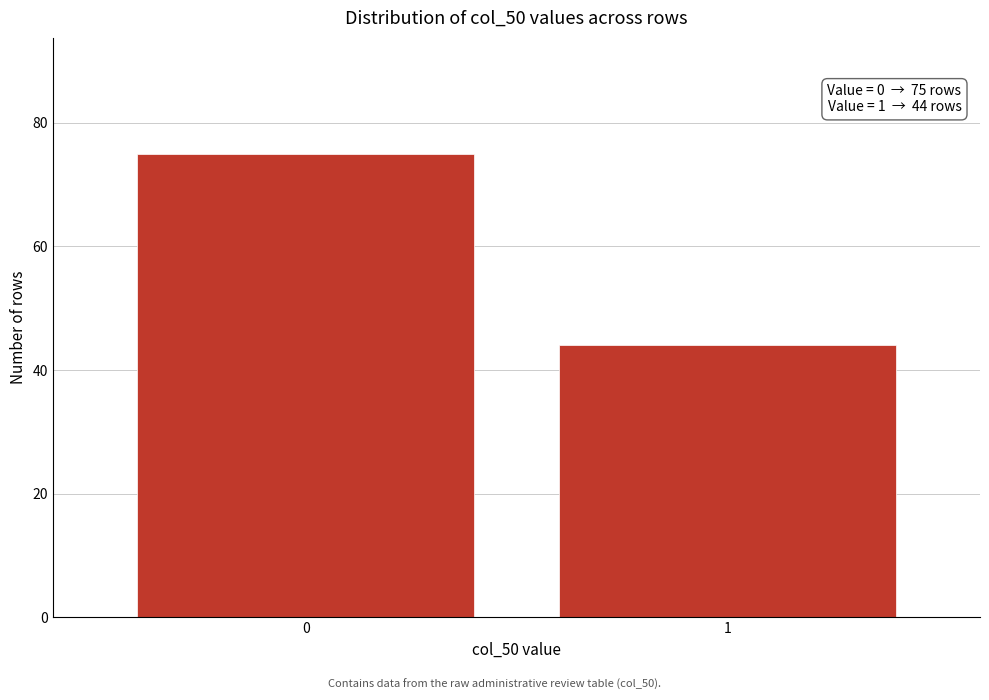

Reading left to right, list all the values displayed in this chart.

75	44